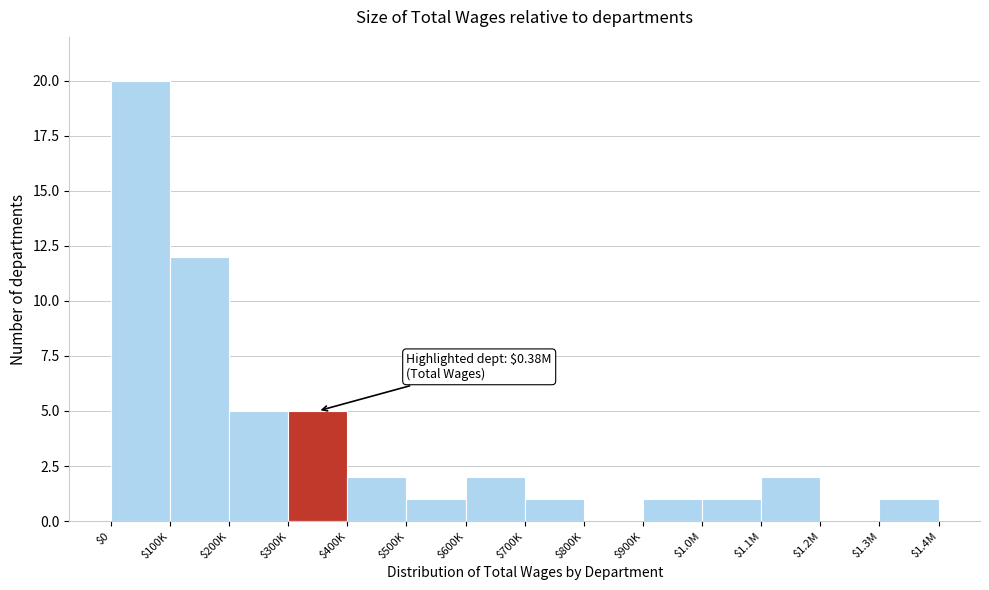

What is the sum of all values?

53